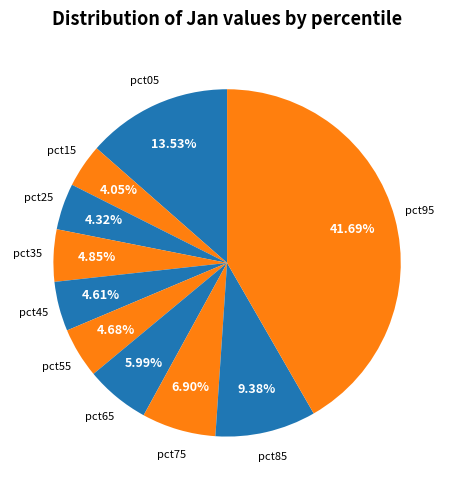

How many slices are in this pie chart?

10